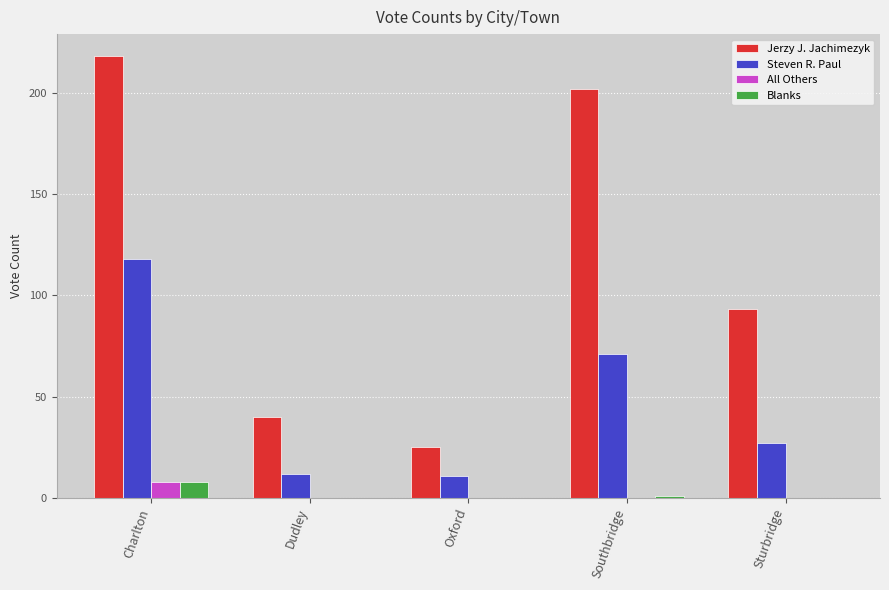

What is the sum of all Blanks values?

9